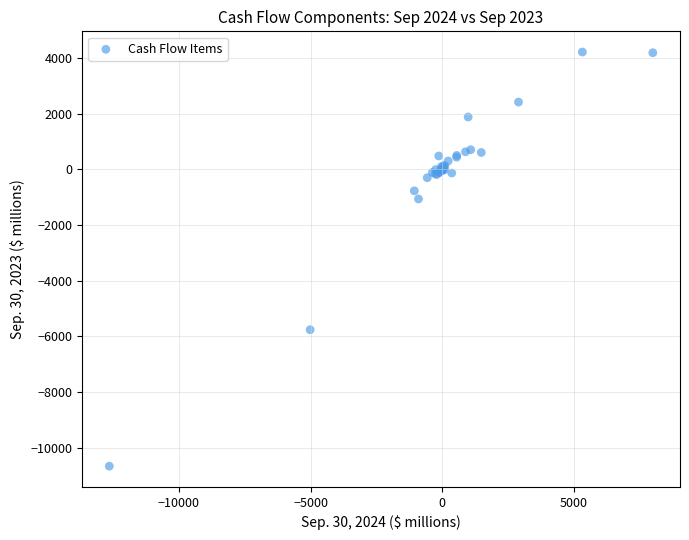

What Y value in the scatter plot is closest to -3222?

-1061